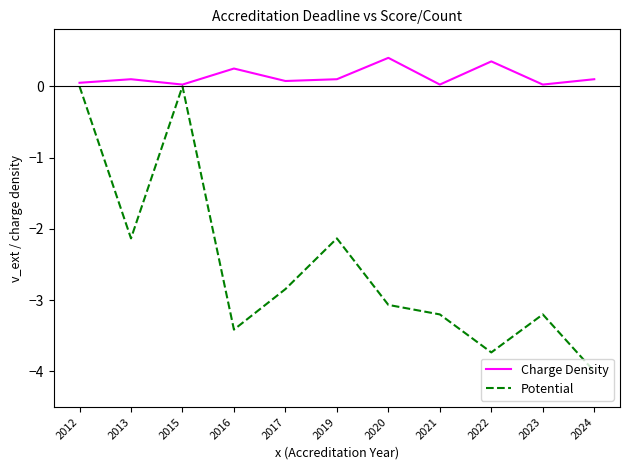

True or false: Potential has a value of -2.1 at 2013.

True